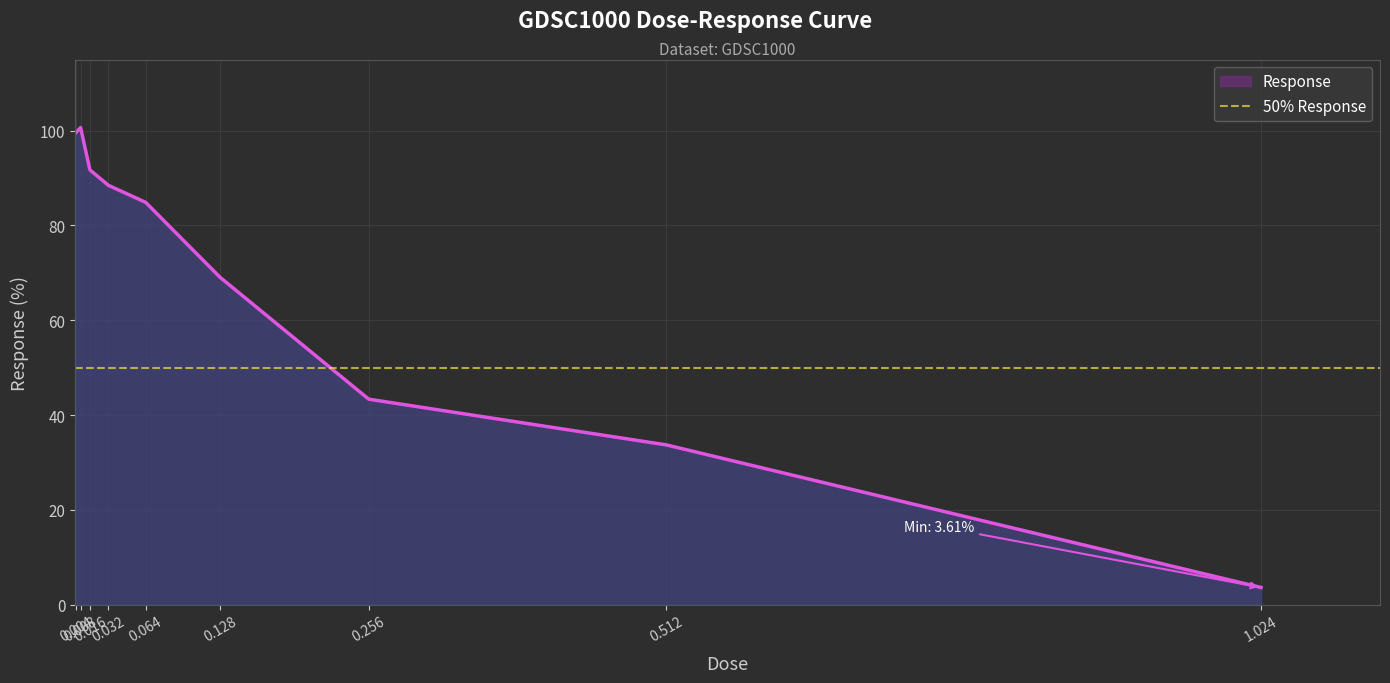

List the labels in order of value, largest first.

0.008, 0.004, 0.016, 0.032, 0.064, 0.128, 0.256, 0.512, 1.024